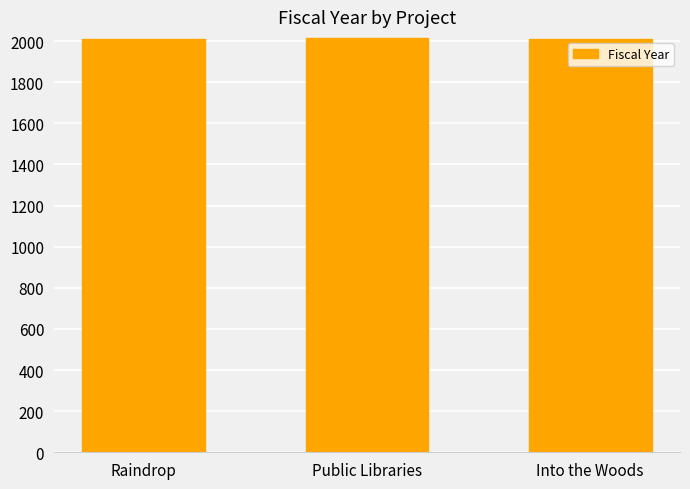

Is it true that the value at Into the Woods is 2012?

True